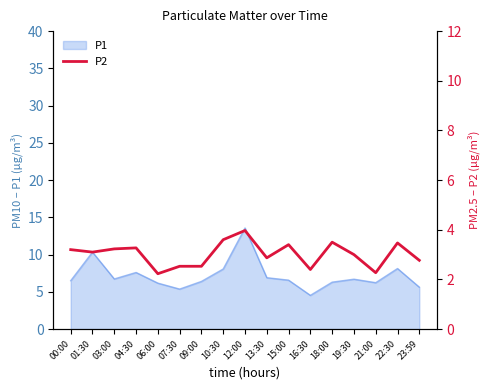

Which label corresponds to the smallest value in the chart?

06:00